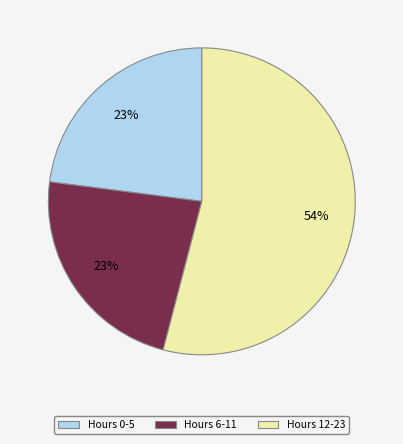

Which slice is the largest?

Hours 12-23